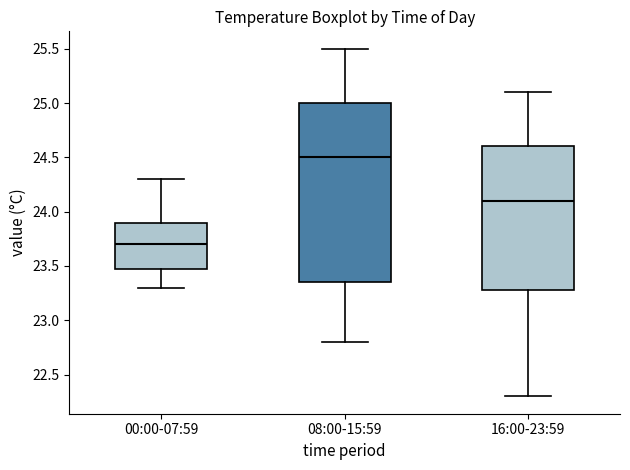

Reading left to right, transcribe this box plot: for each box, give where its median line is, the range the box spans, and where its two whiskers end, as read against the y-axis. The values are not printed on the chart, so give them approximately, as read against the axis.

00:00-07:59: median 23.70, box 23.50 to 23.90, whiskers 23.30 to 24.30
08:00-15:59: median 24.50, box 23.35 to 25.00, whiskers 22.80 to 25.50
16:00-23:59: median 24.10, box 23.30 to 24.60, whiskers 22.30 to 25.10